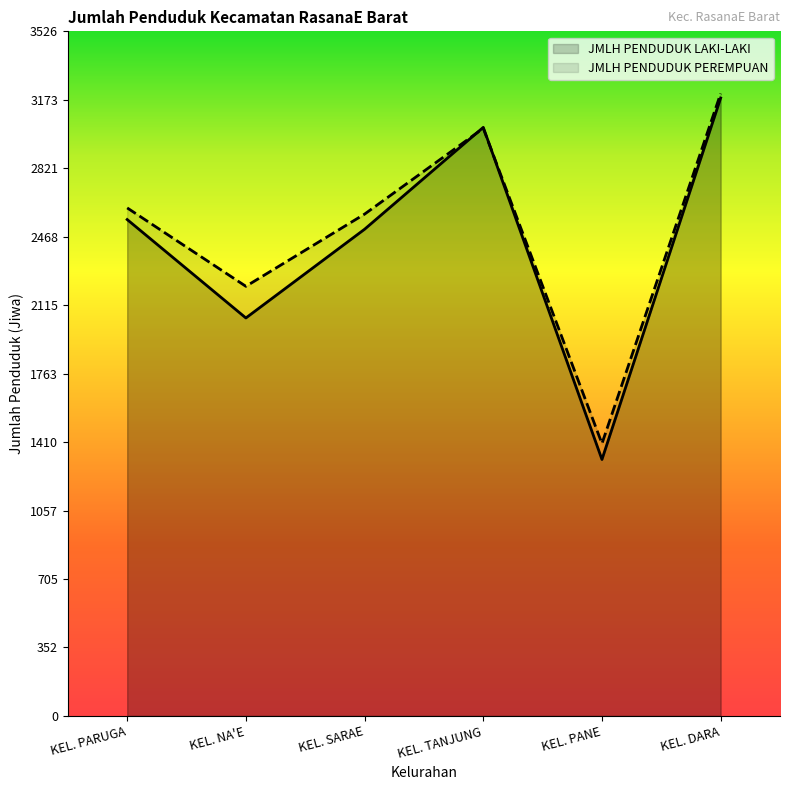

In JMLH PENDUDUK PEREMPUAN, how many points are higher than both neighbors (excluding endpoints)?

1